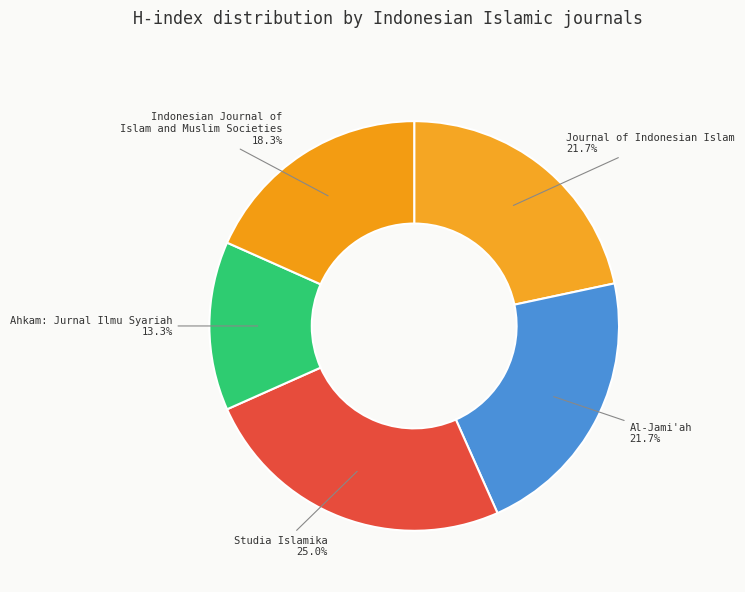

How many segments does this pie chart have?

5